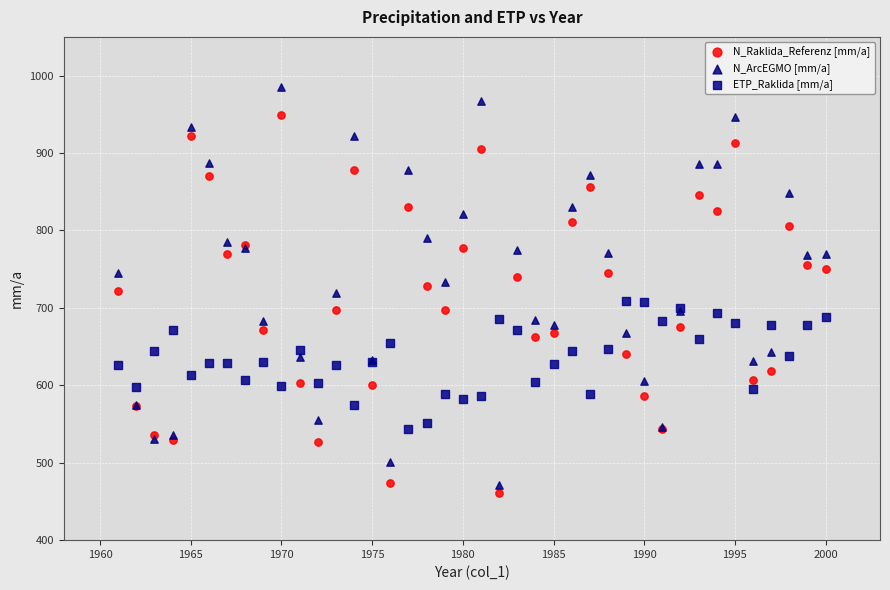

Which series has the largest Y range (max minus min)?

N_ArcEGMO [mm/a]